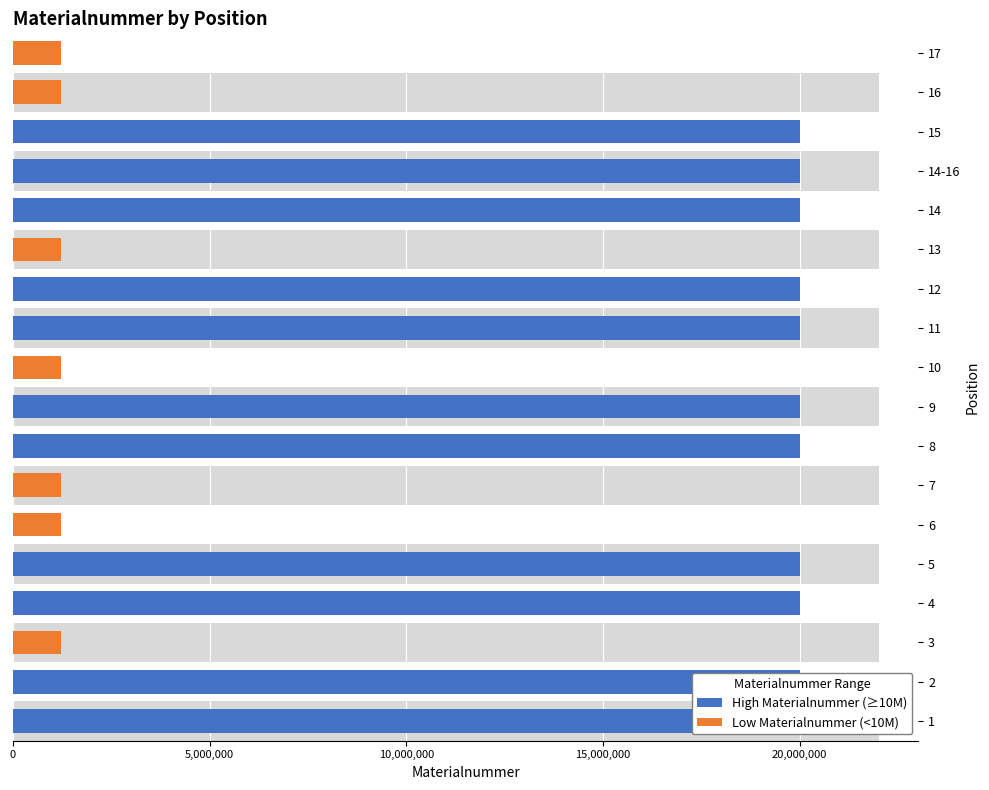

Rank the series by their average value, from highest to lowest.

High Materialnummer (≥10M), Low Materialnummer (<10M)